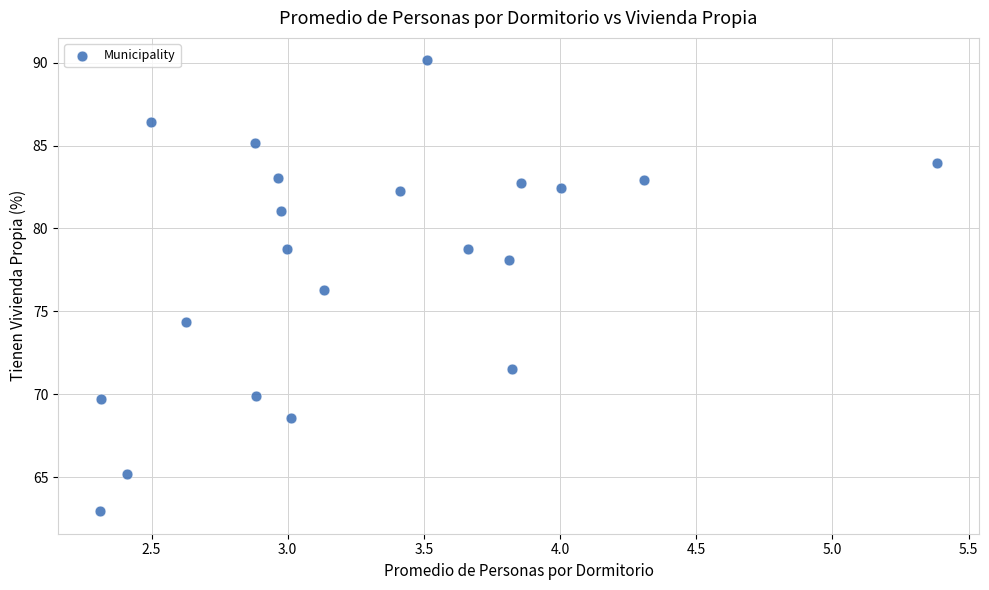

What is the range of X values (max minus min)?

3.1